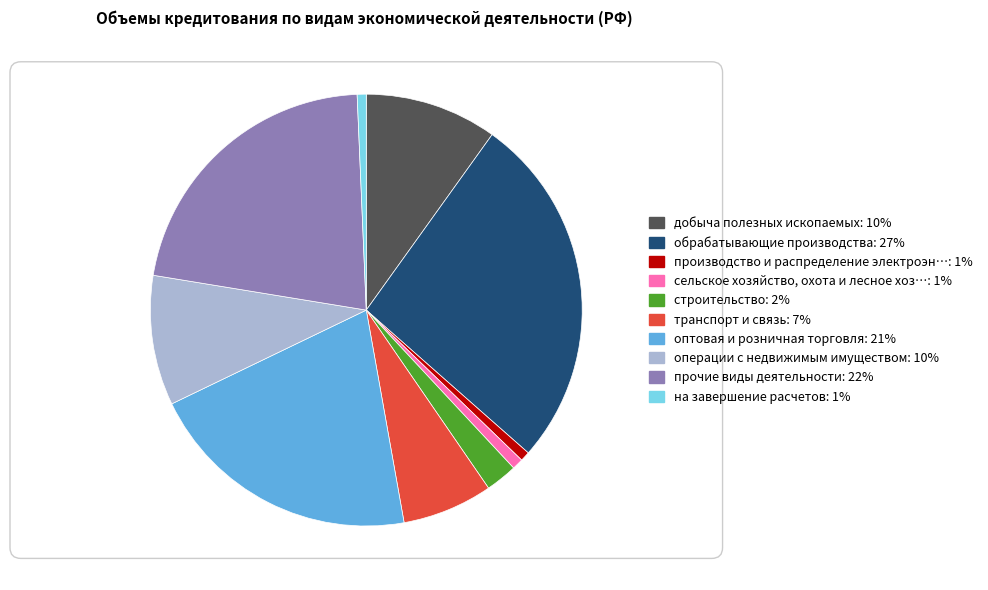

Is there a majority slice in this chart?

No